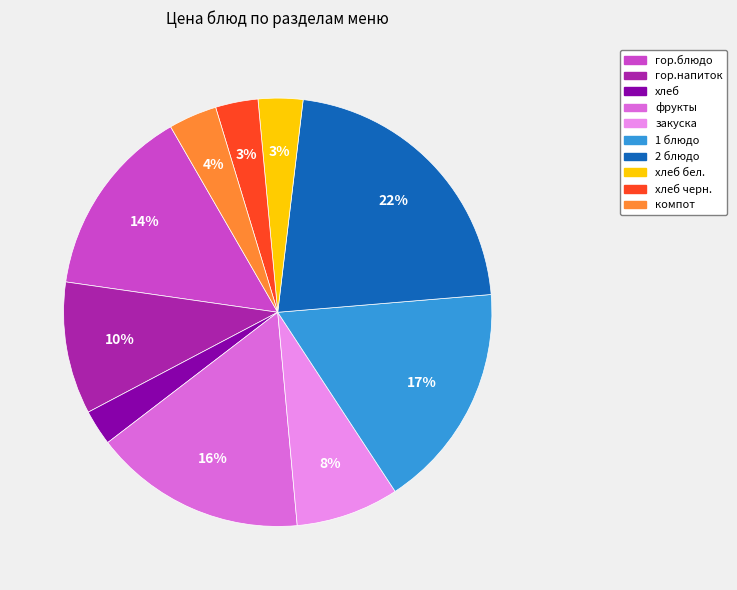

Is there a majority slice in this chart?

No